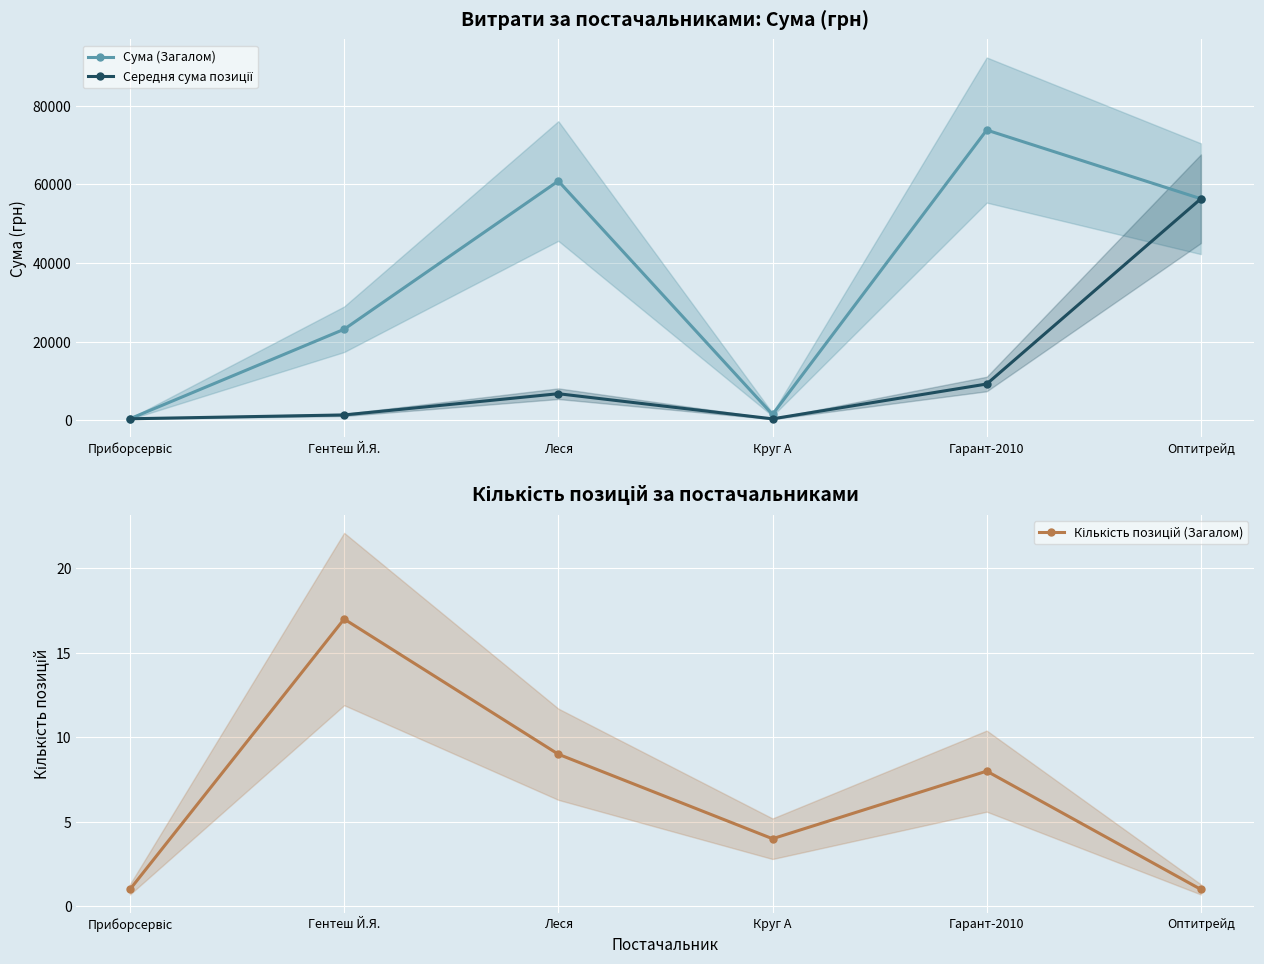

What is the spread (max minus min) of values at Приборсервіс?

387.9